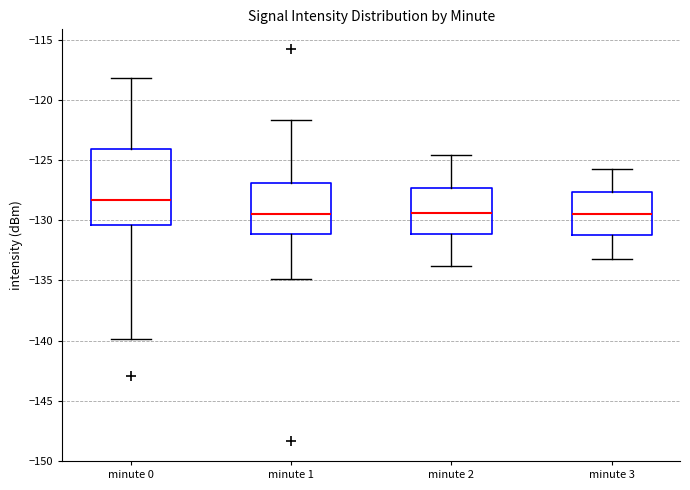

Which box has the highest median line?

minute 0